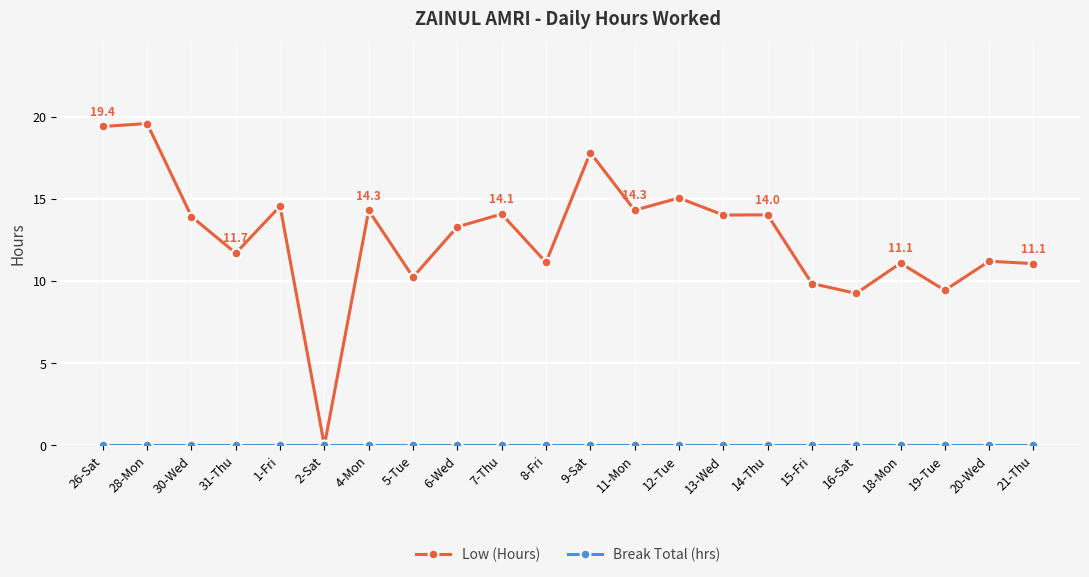

Is it true that Low (Hours) equals 9.9 at 15-Fri?

True